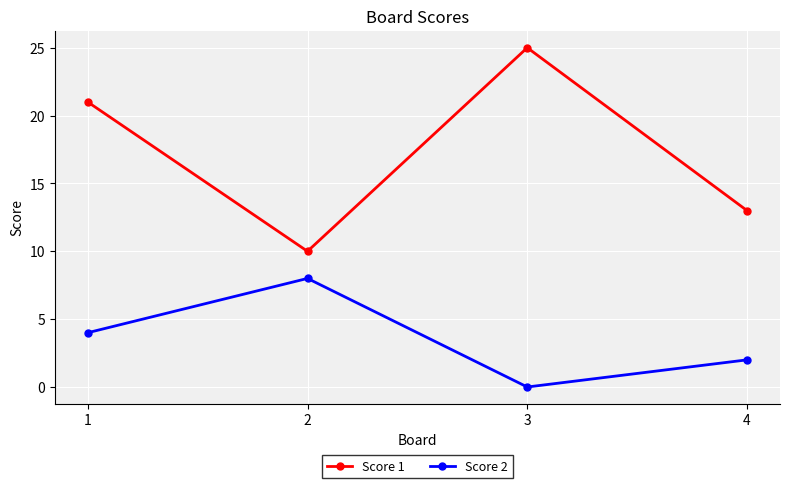

At 1, list the series in order from smallest to largest.

Score 2, Score 1